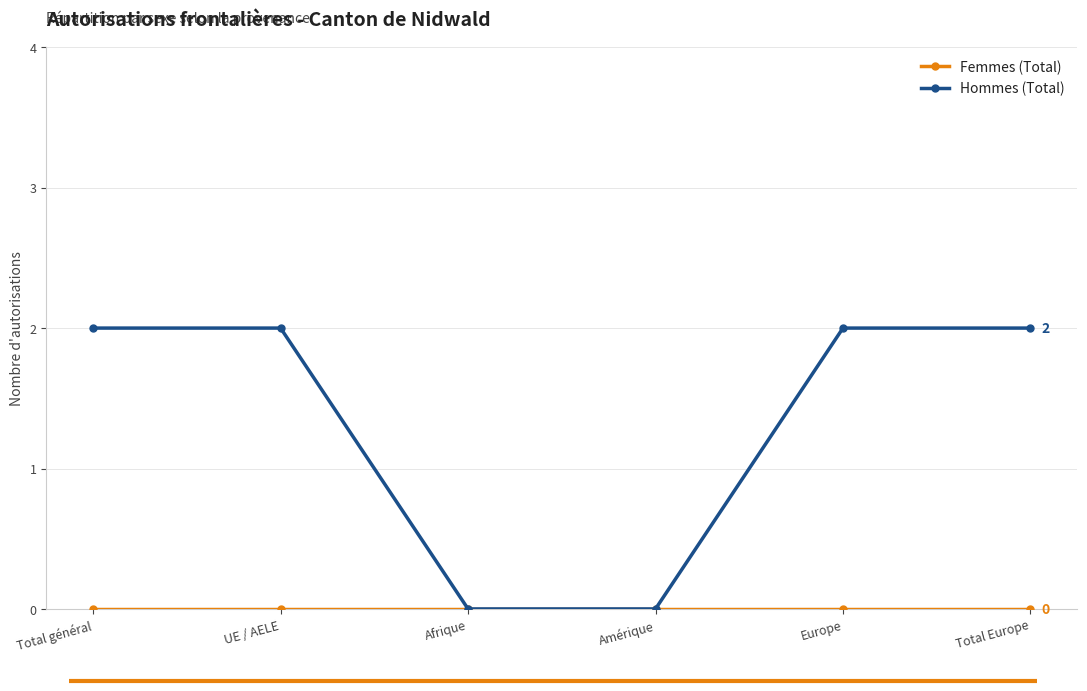

Which series changed the most between Amérique and Total Europe?

Hommes (Total)